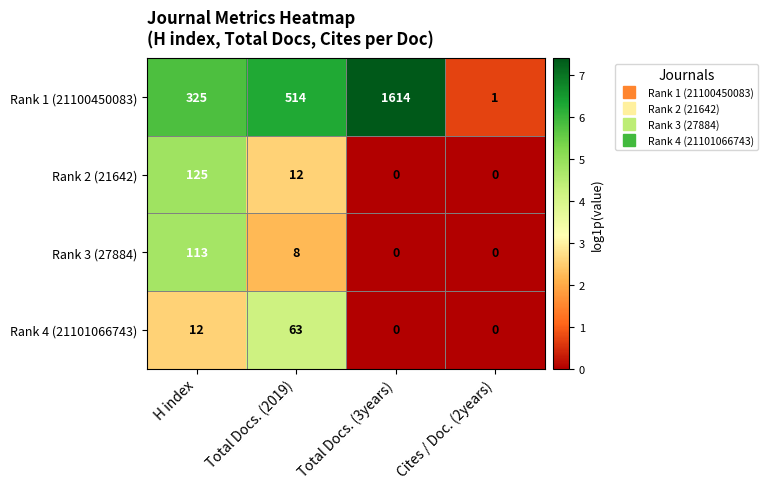

What value does the Rank 3 (27884) series have at Total Docs. (2019)?

8